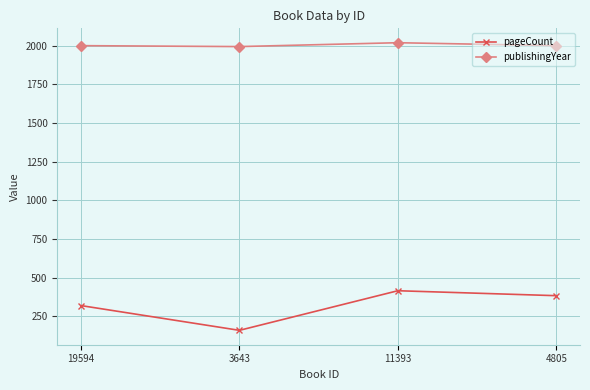

Where is the first local maximum for publishingYear?

11393